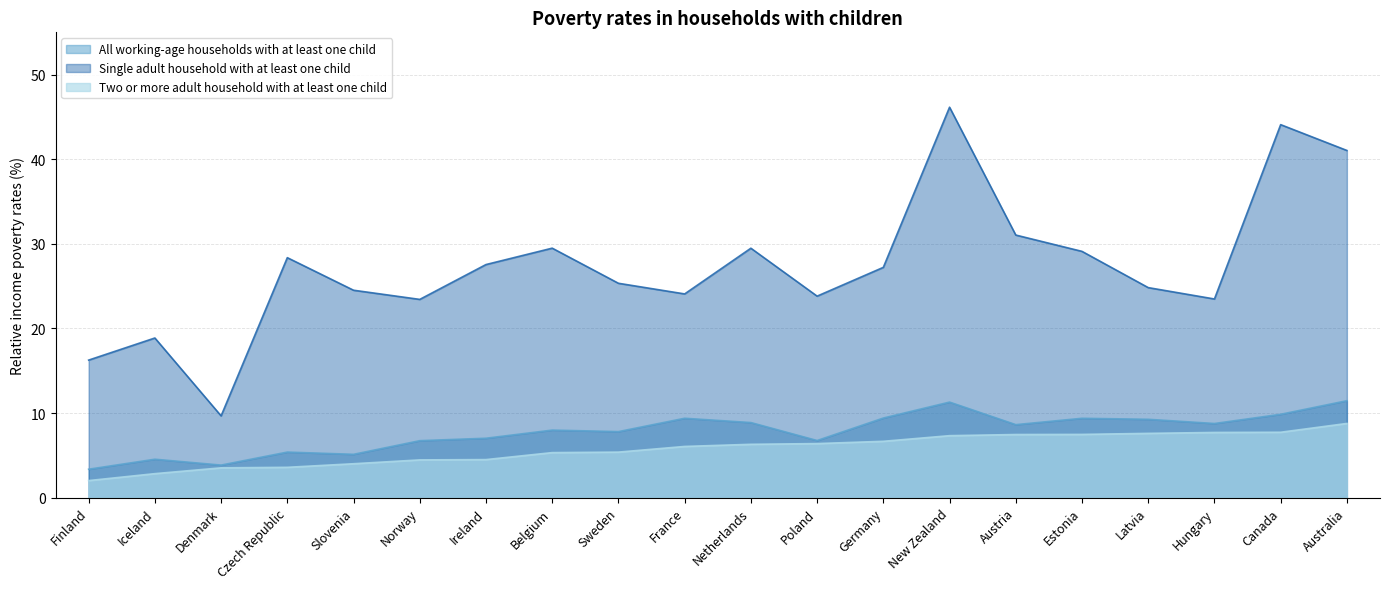

What is the difference between the maximum and second lowest values in the Single adult household with at least one child series?

29.9